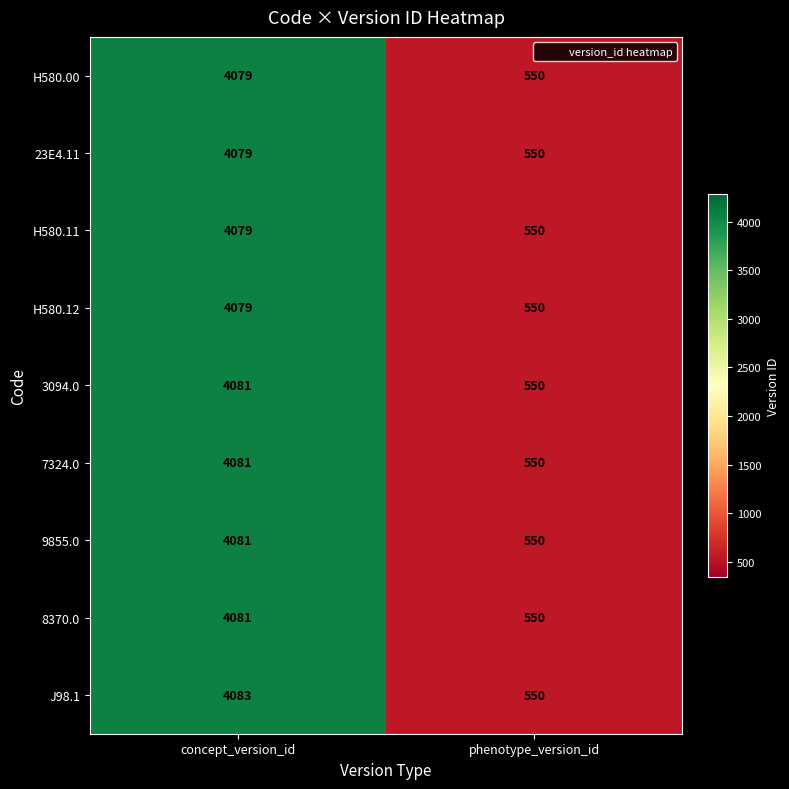

What is the difference between the 23E4.11 values at phenotype_version_id and concept_version_id?

3529